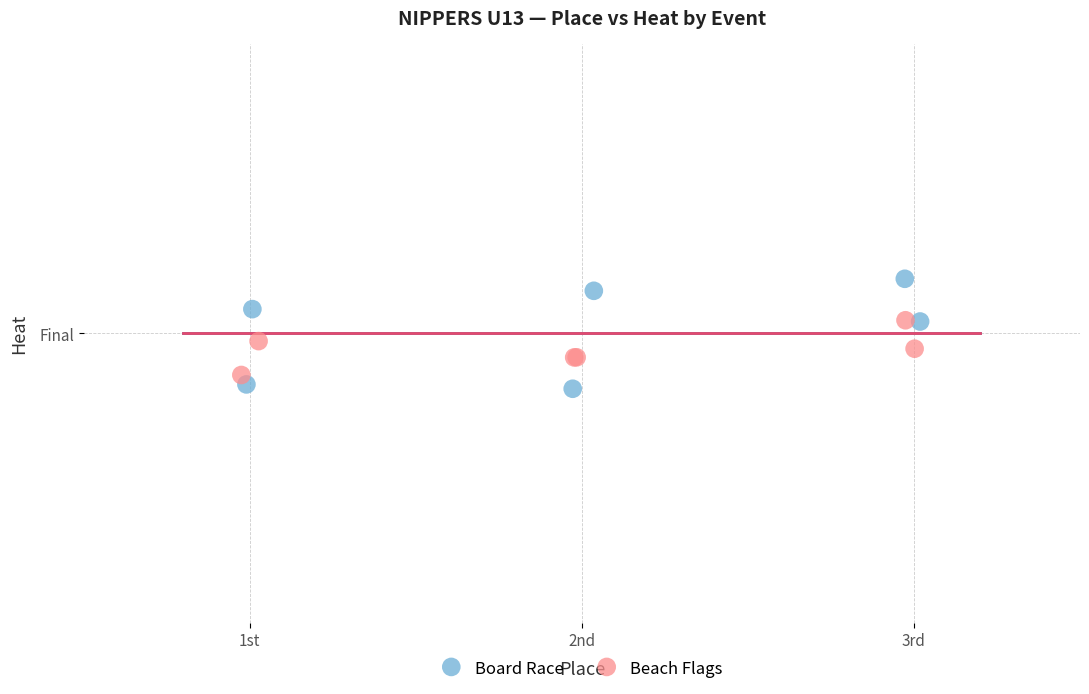

What are all the series names shown in the legend?

Board Race, Beach Flags